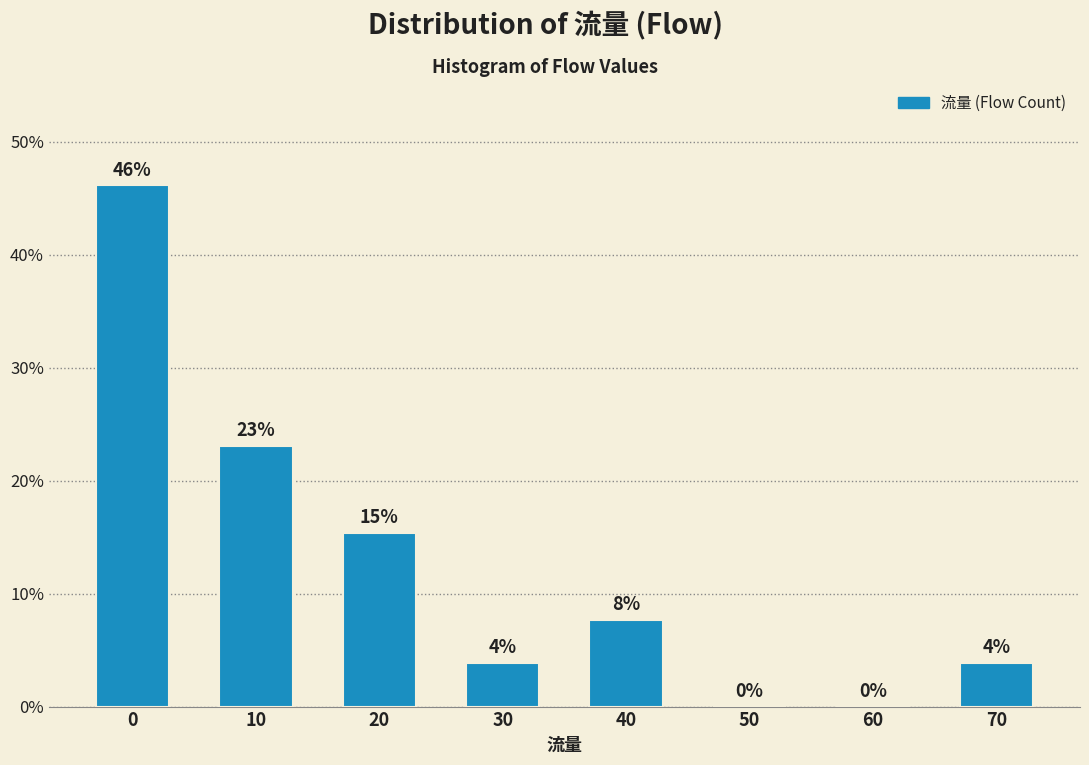

What is the sum of all values?

100.0